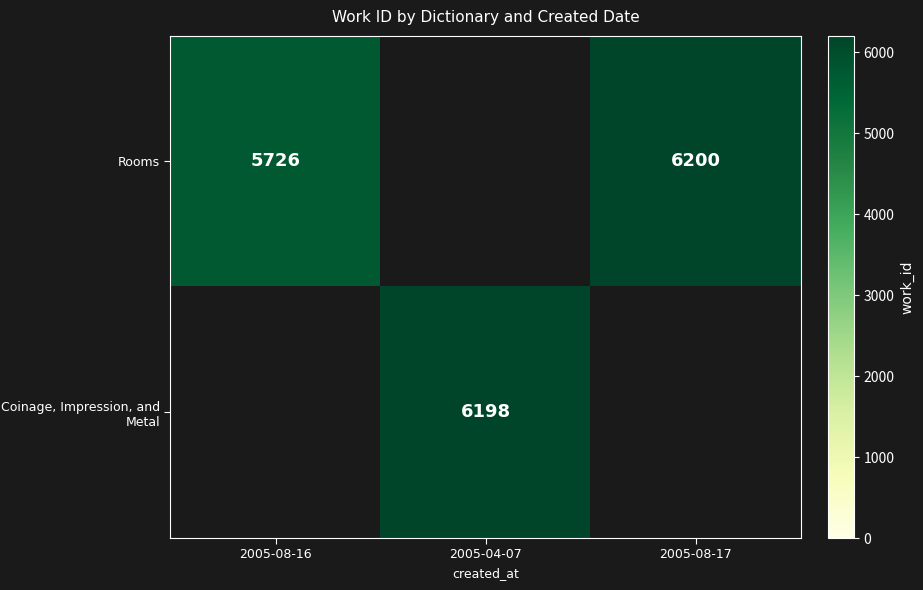

What is the greatest value displayed?

6200.0